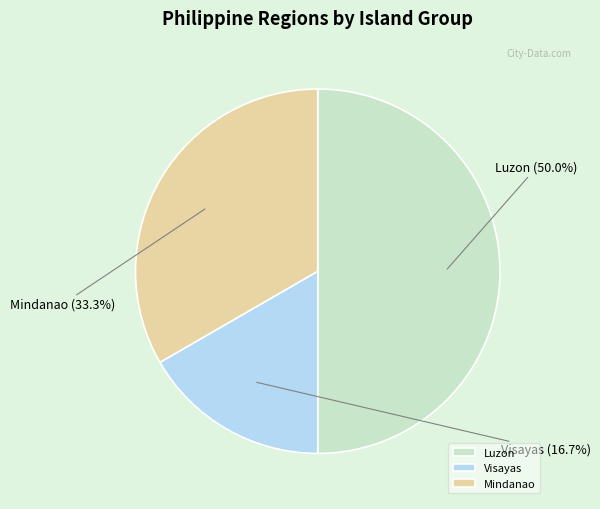

Is it true that Visayas is 12% of the pie?

False